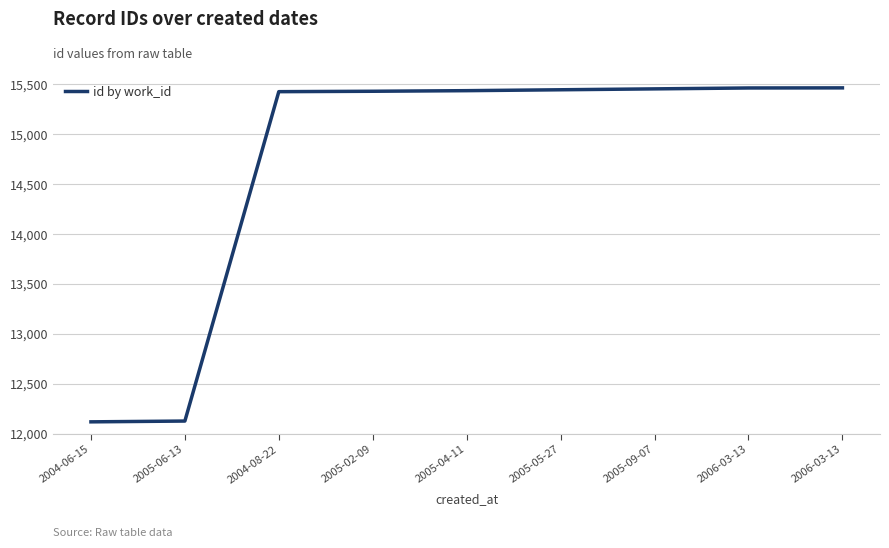

Reading left to right, transcribe all the data shown in this chart.

12119	12127	15428	15432	15438	15447	15456	15465	15466